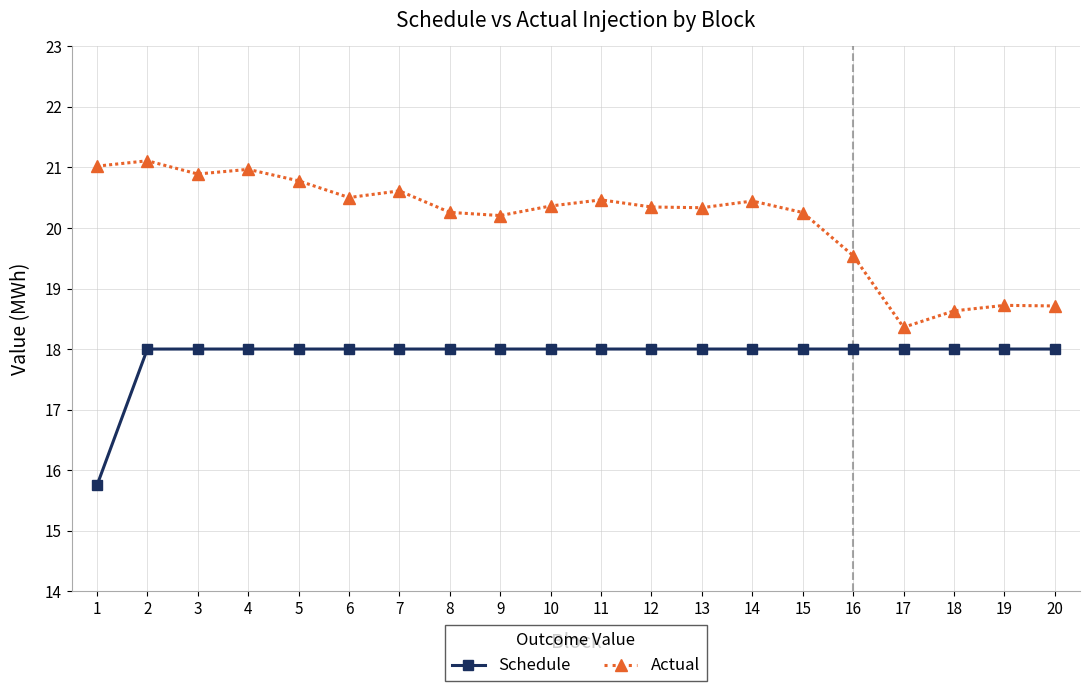

Which series has the largest range (max minus min)?

Actual